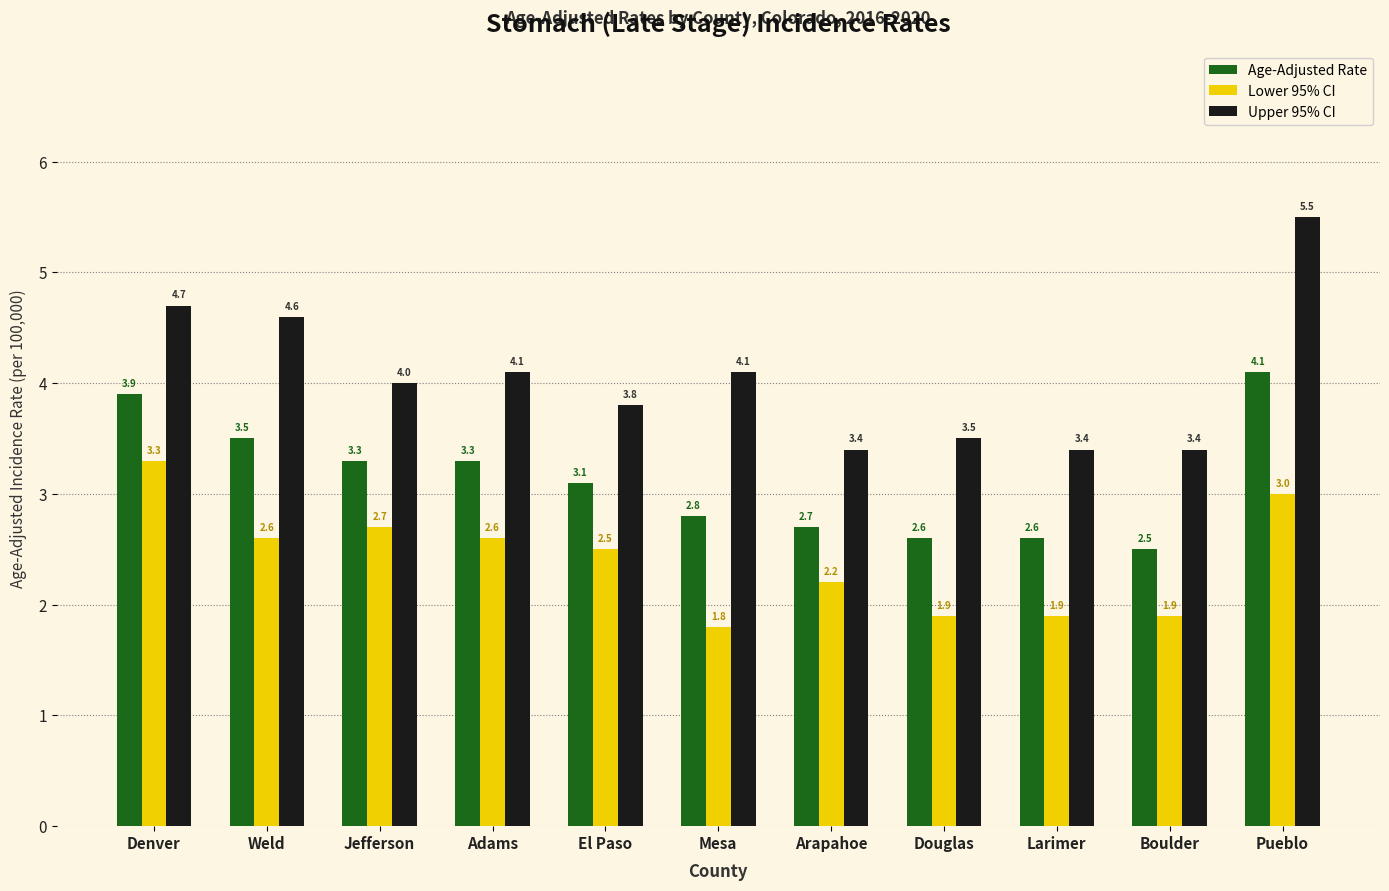

How many bars are there in total?

33